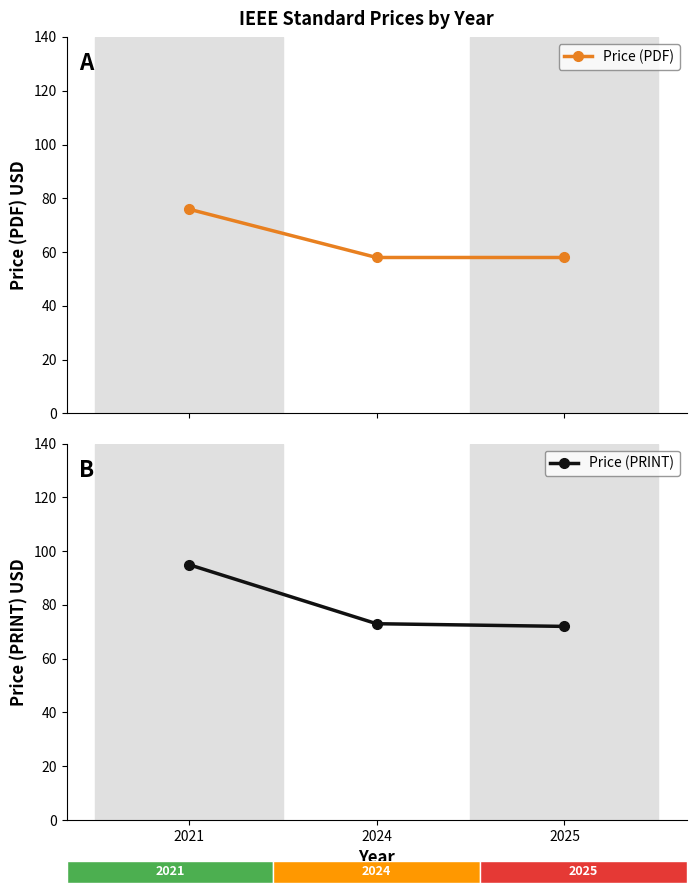

Which series changed the most between 2021 and 2025?

Price (PRINT)